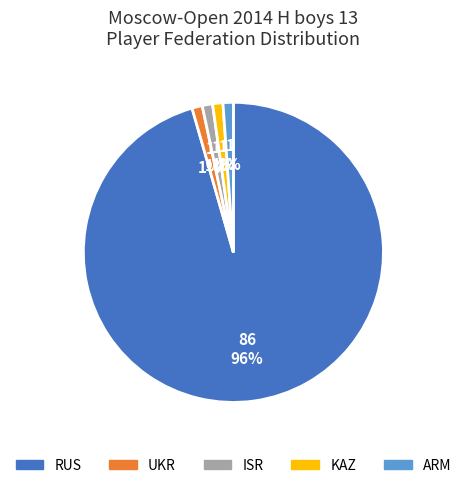

What percentage is the UKR slice, to the nearest percent?

1%